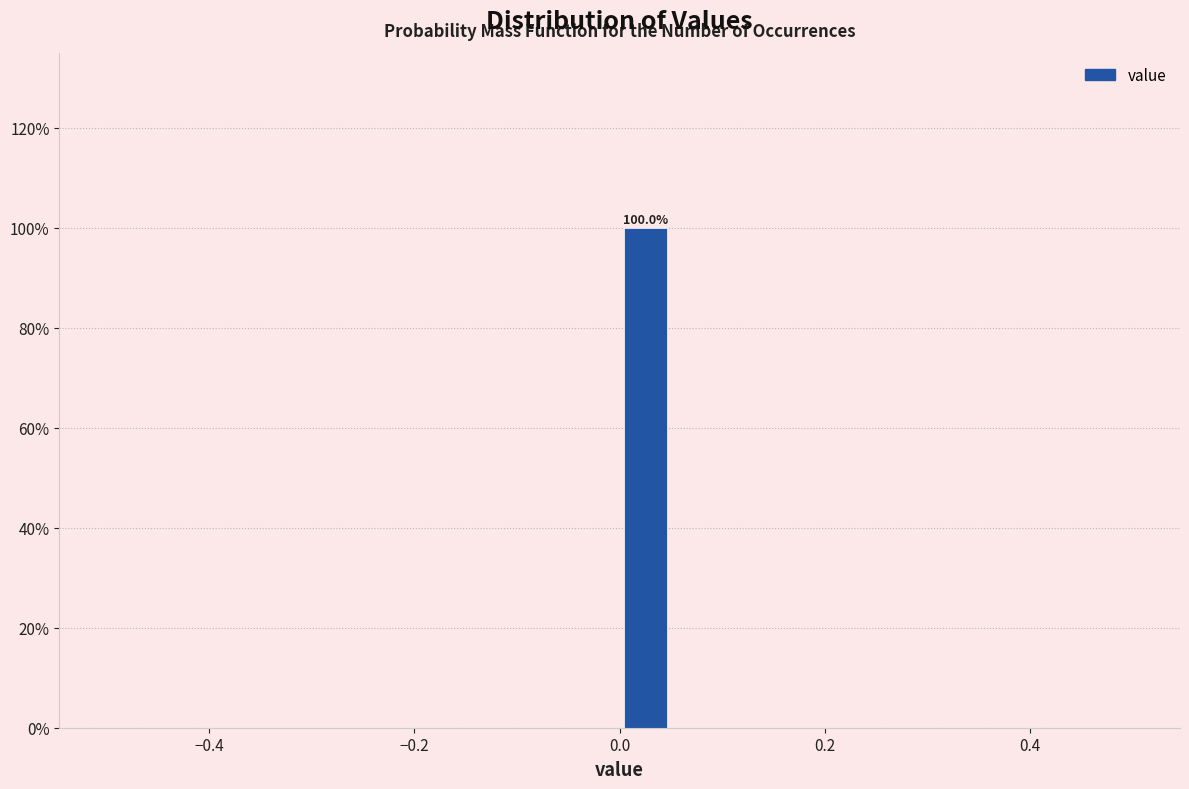

Around what value on the x-axis is the tallest bar? Give the approximate position of its centre, as read against the axis.

0.02